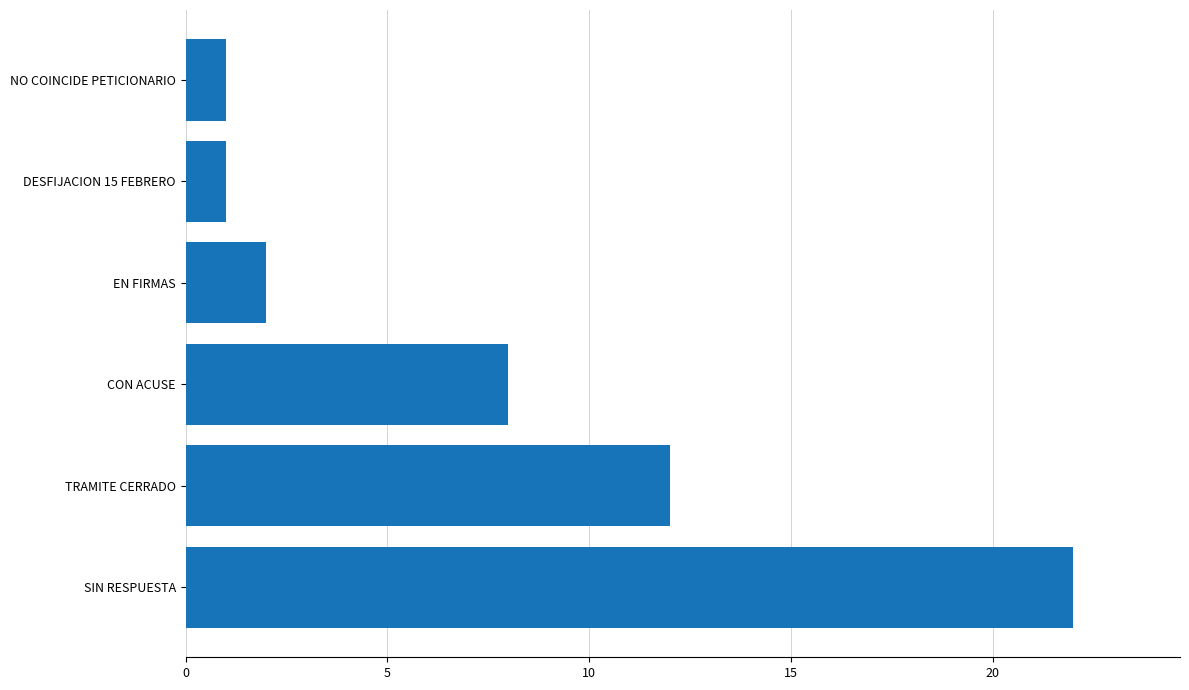

True or false: the data shows 8 at SIN RESPUESTA.

False